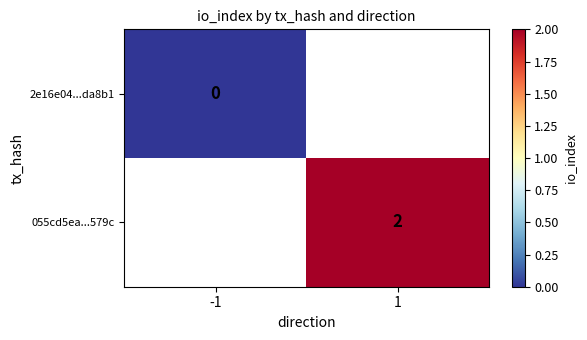

True or false: 055cd5ea...579c has a value of 3.1 at 1.

False